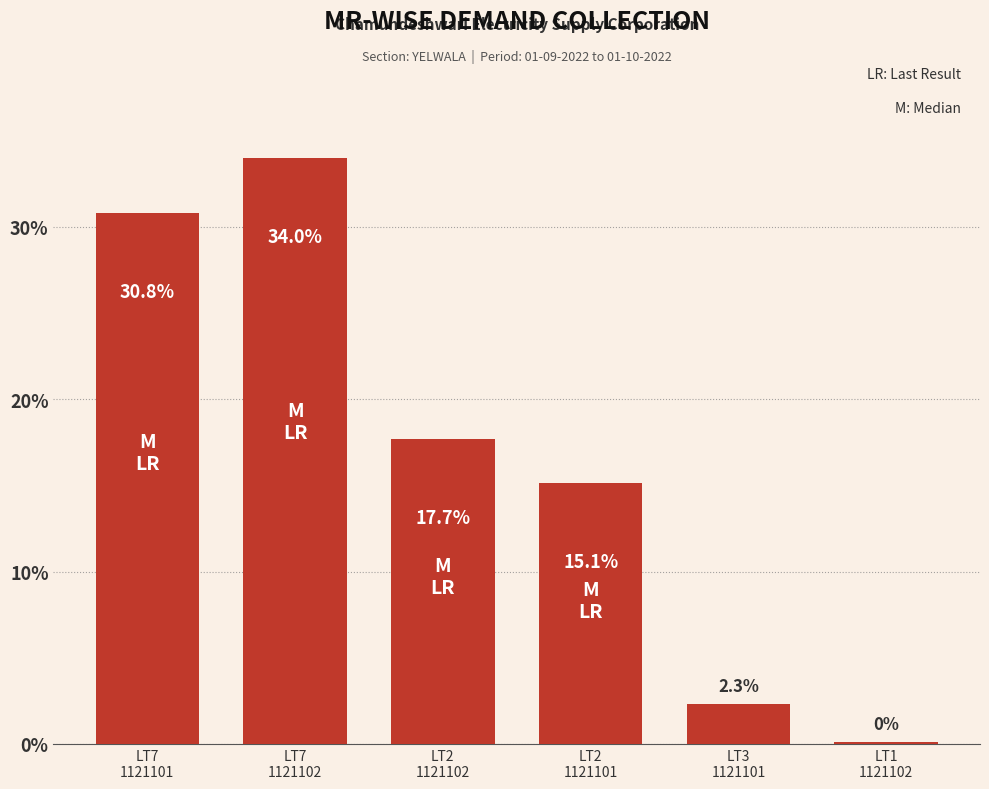

What is the greatest value displayed?

34.0